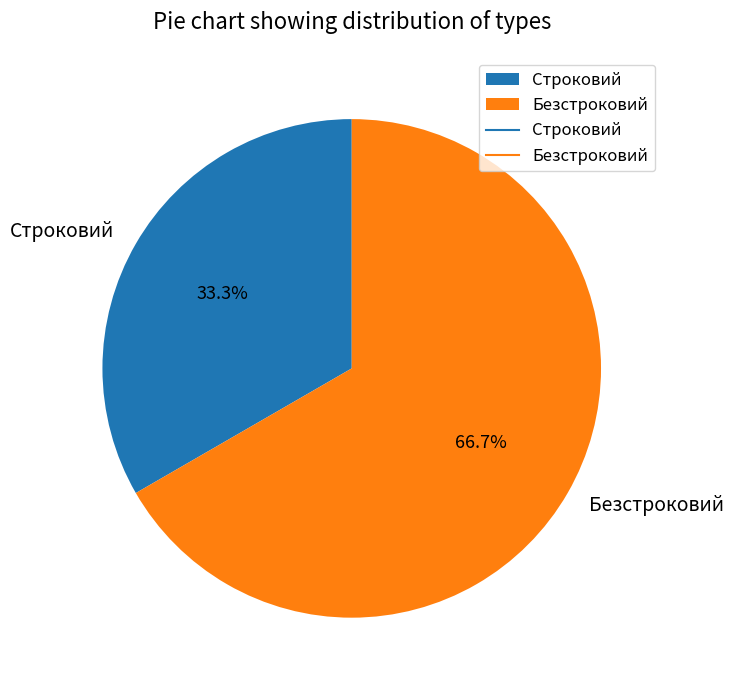

How many slices are in this pie chart?

2